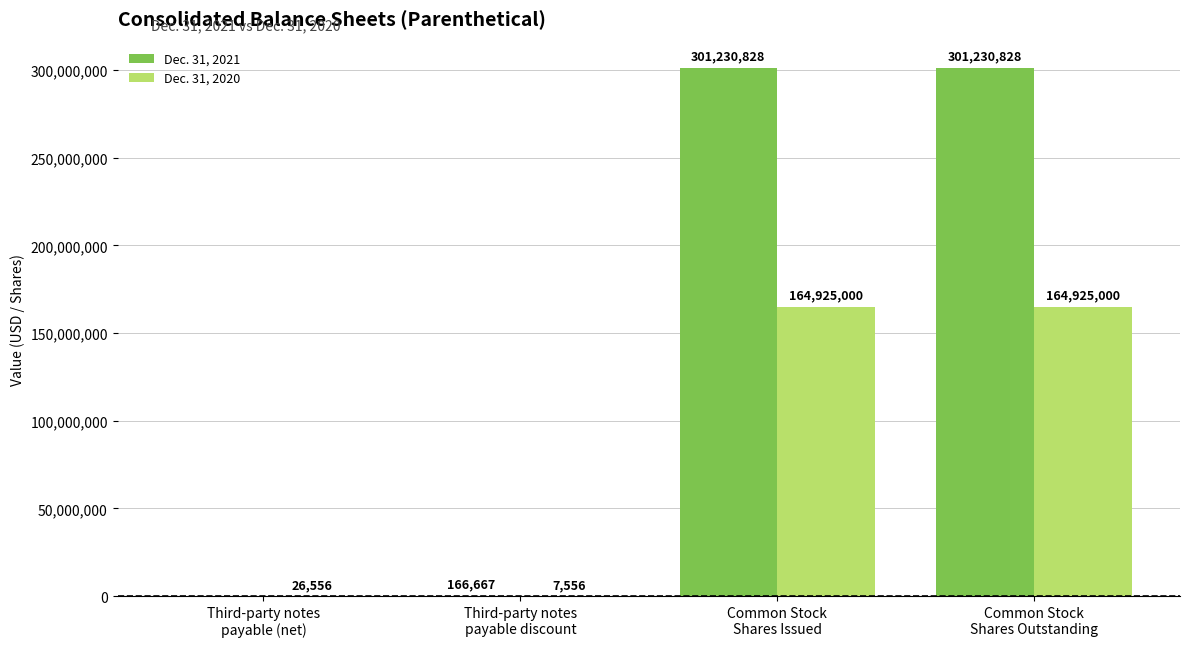

What is the sum of all Dec. 31, 2020 values?

329884112